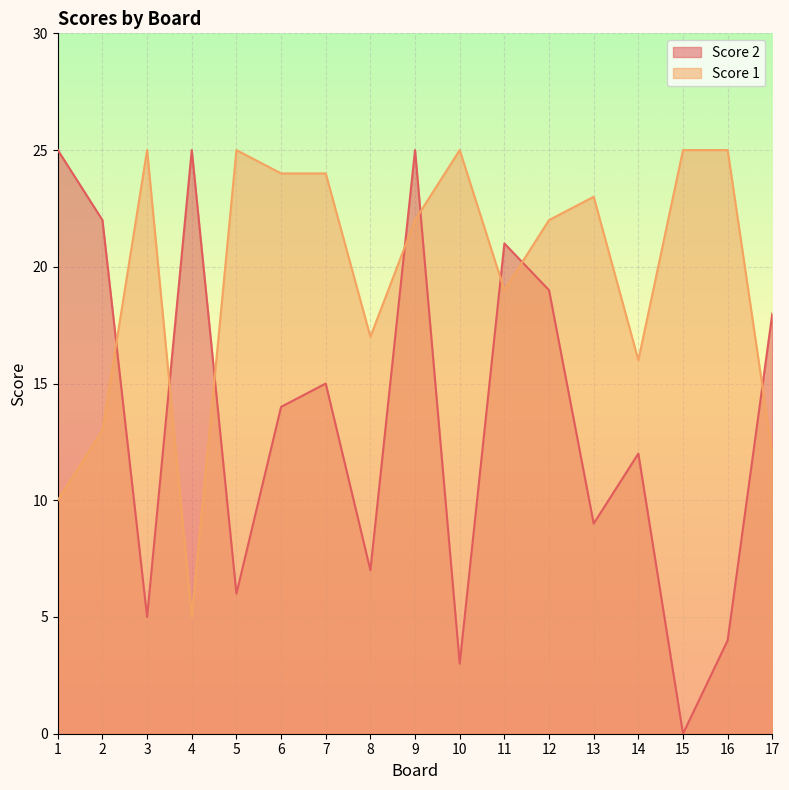

Count the number of data series in this chart.

2